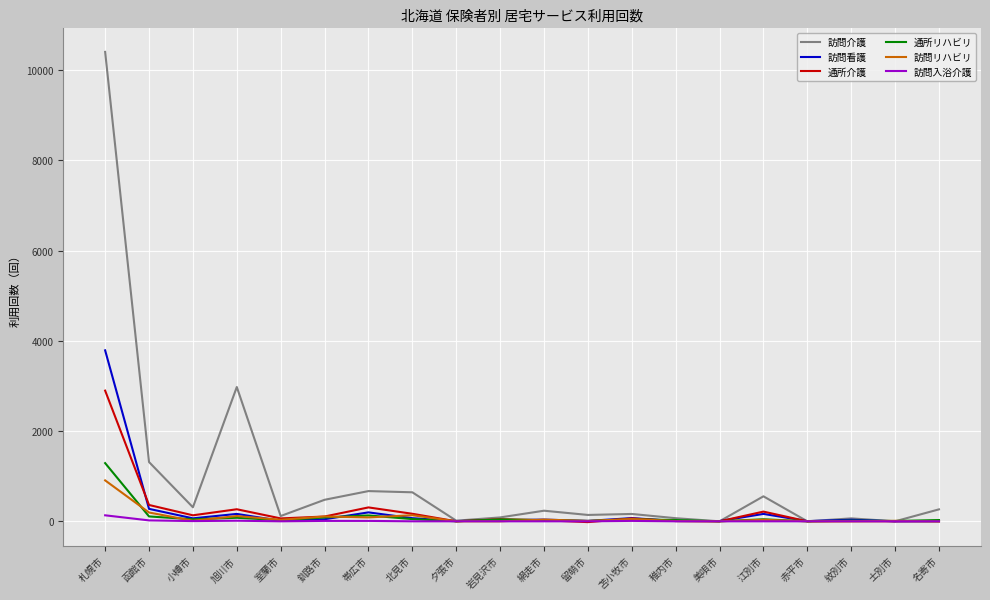

Is it true that 訪問リハビリ equals 0 at 岩見沢市?

True